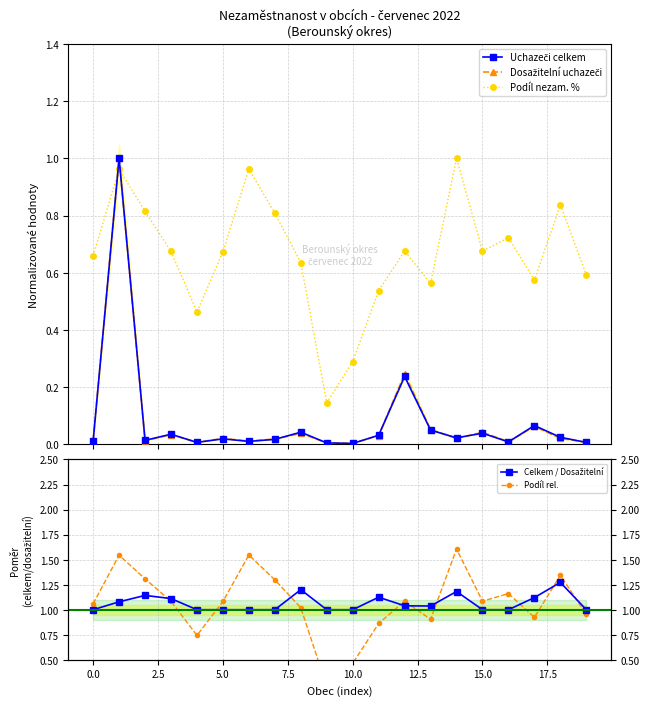

How many interior local valleys does the Podíl nezam. % series have?

5